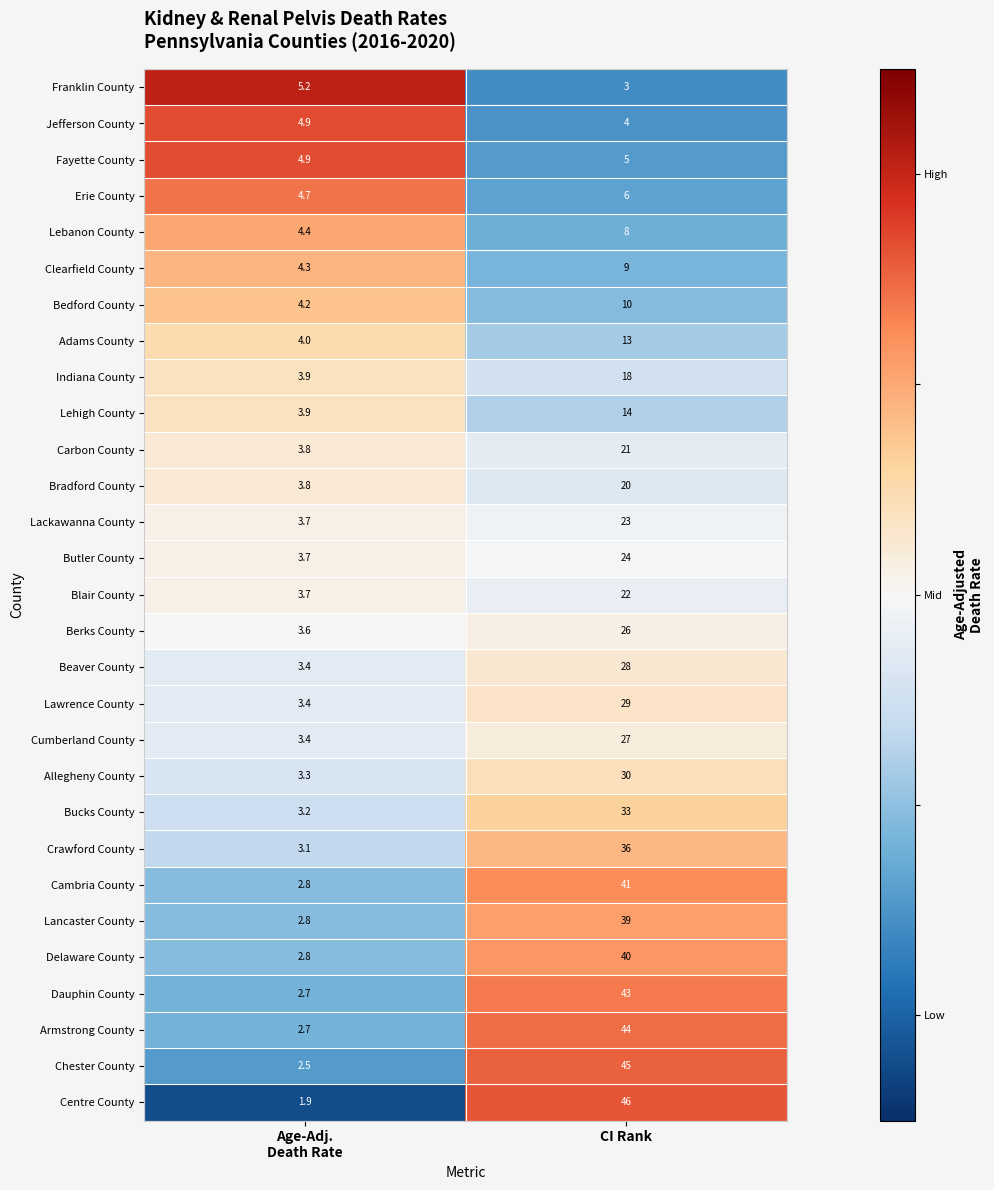

At which category does the chart reach its peak across all series?

CI Rank